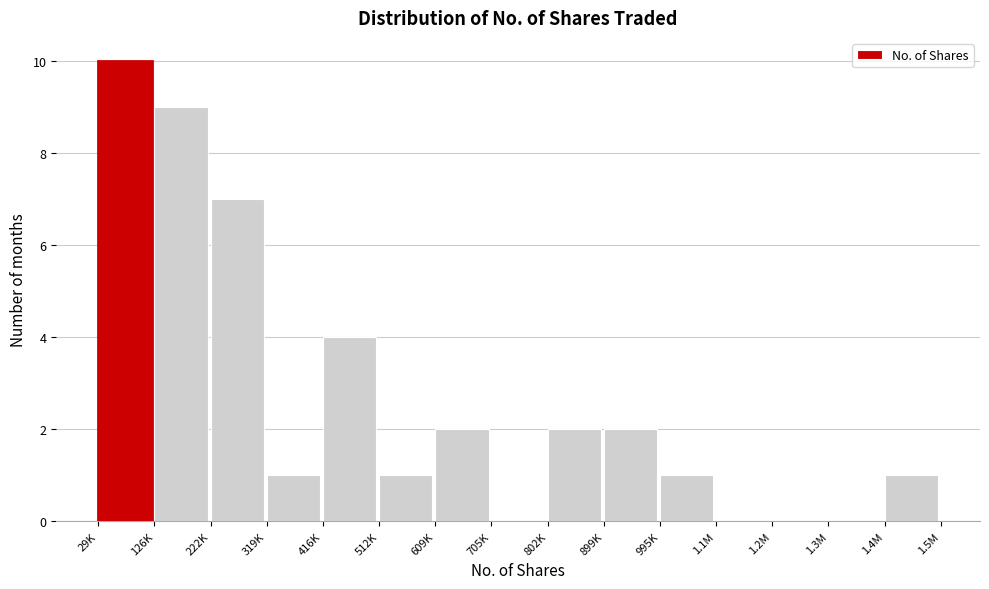

Reading left to right, transcribe all the data shown in this chart.

29K=10	126K=9	222K=7	319K=1	416K=4	512K=1	609K=2	705K=0	802K=2	899K=2	995K=1	1.1M=0	1.2M=0	1.3M=0	1.4M=1